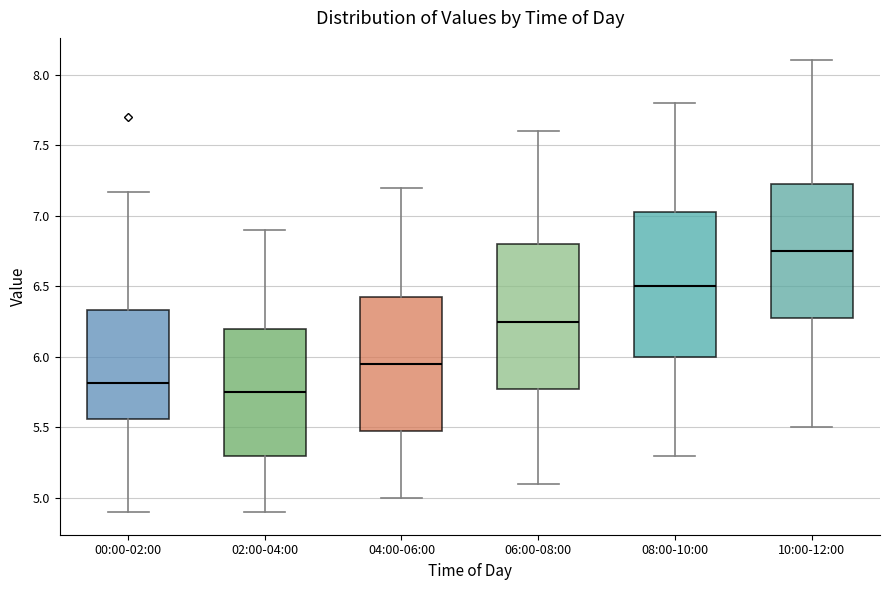

Where is the lower edge of the box for 10:00-12:00 on the y-axis? The values are not printed on the chart, so give them approximately, as read against the axis.

6.30